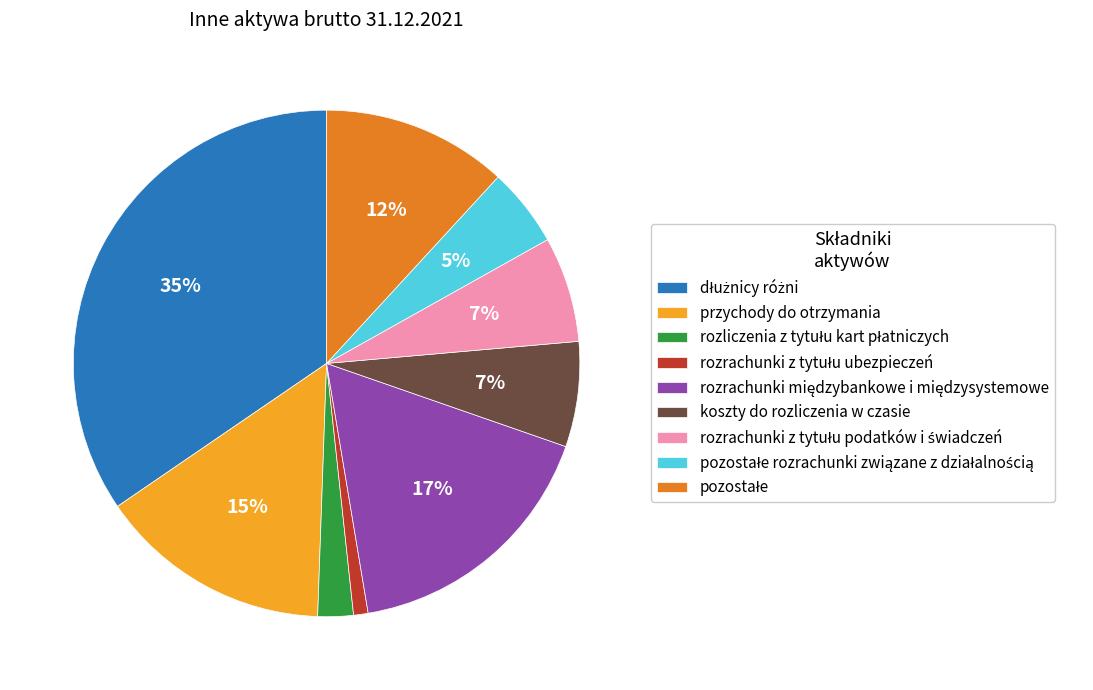

To the nearest percent, what is the difference between the largest and smallest slice percentages?

34%